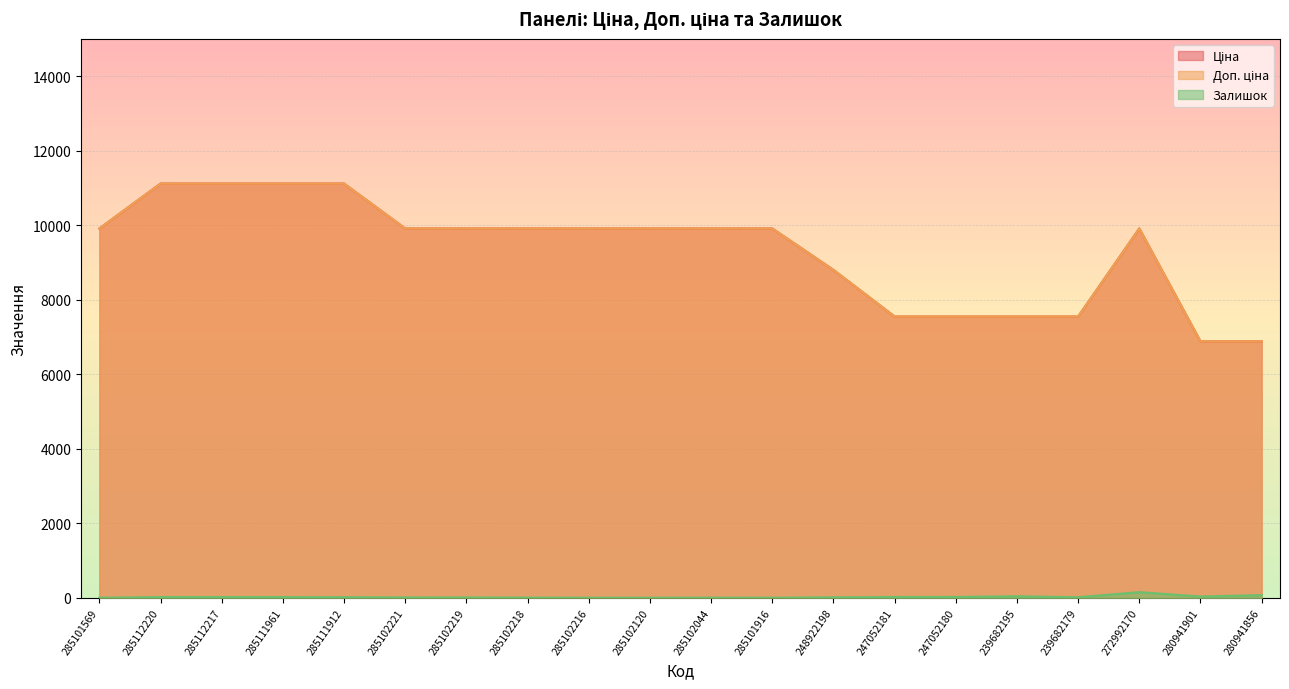

True or false: Залишок and Ціна intersect in this chart.

False